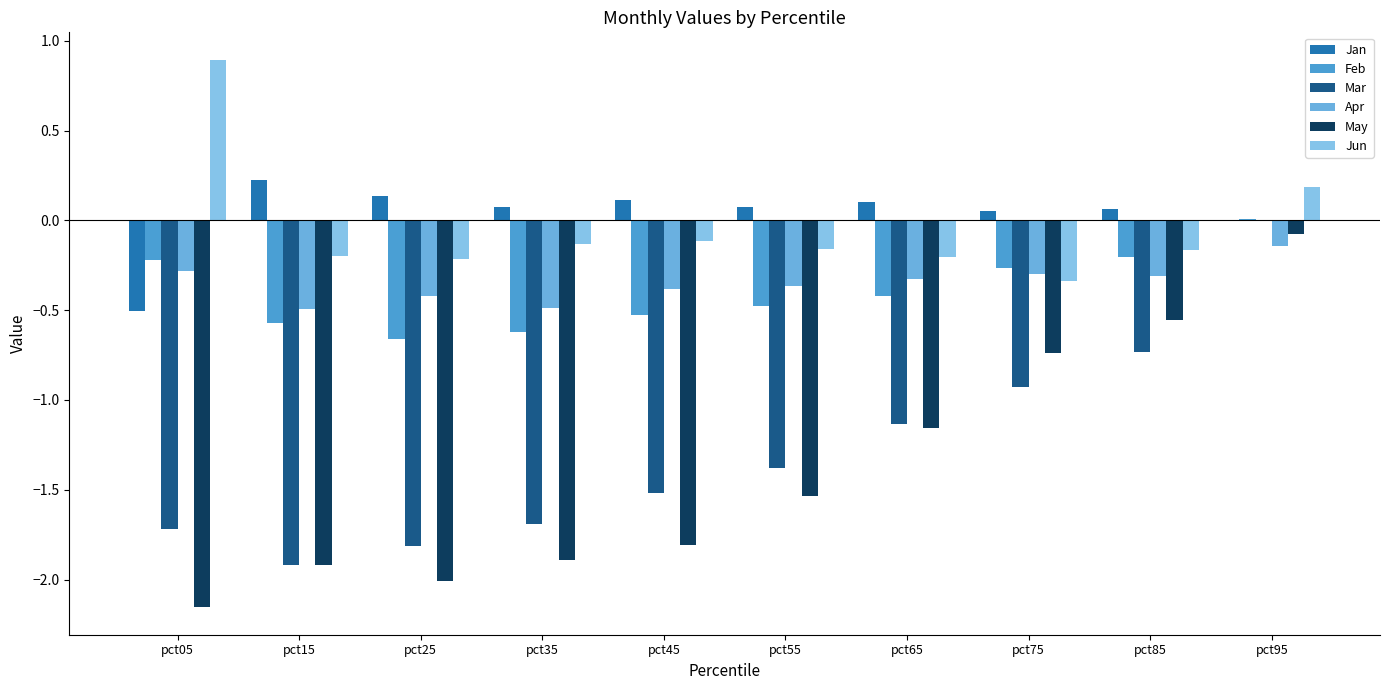

What is the sum of the May values at pct85 and pct75?

-1.3